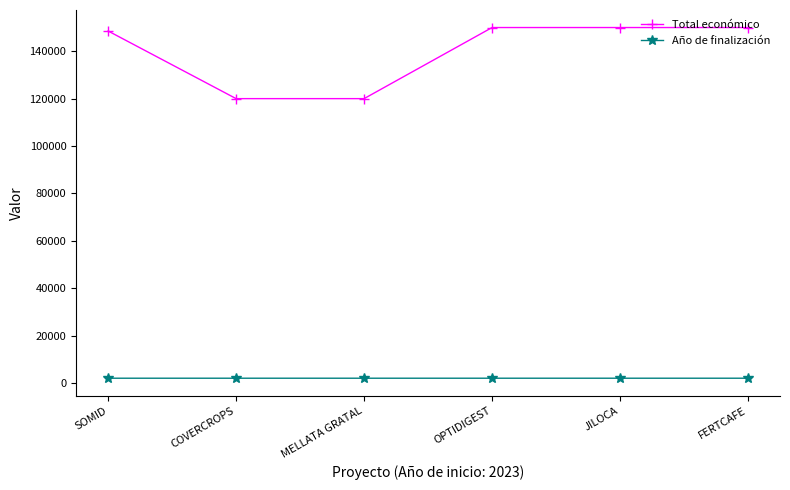

Count the number of categories in the chart.

6